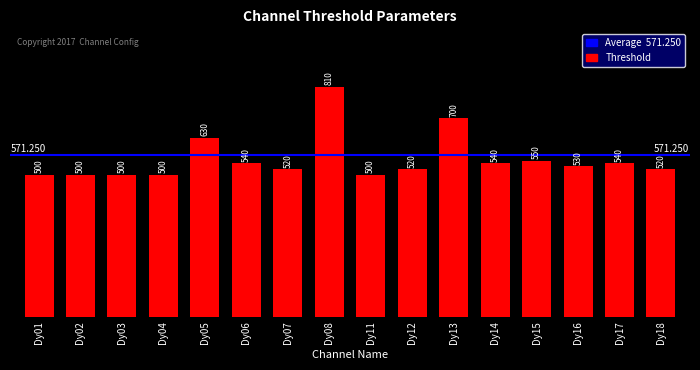

True or false: the data shows 290 at Dy08.

False